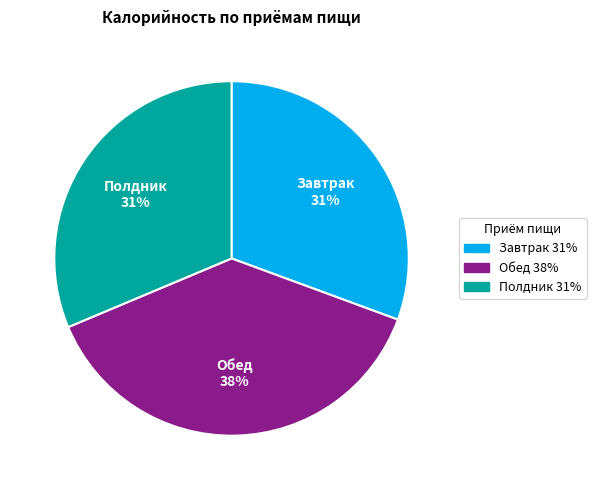

How many slices are in this pie chart?

3